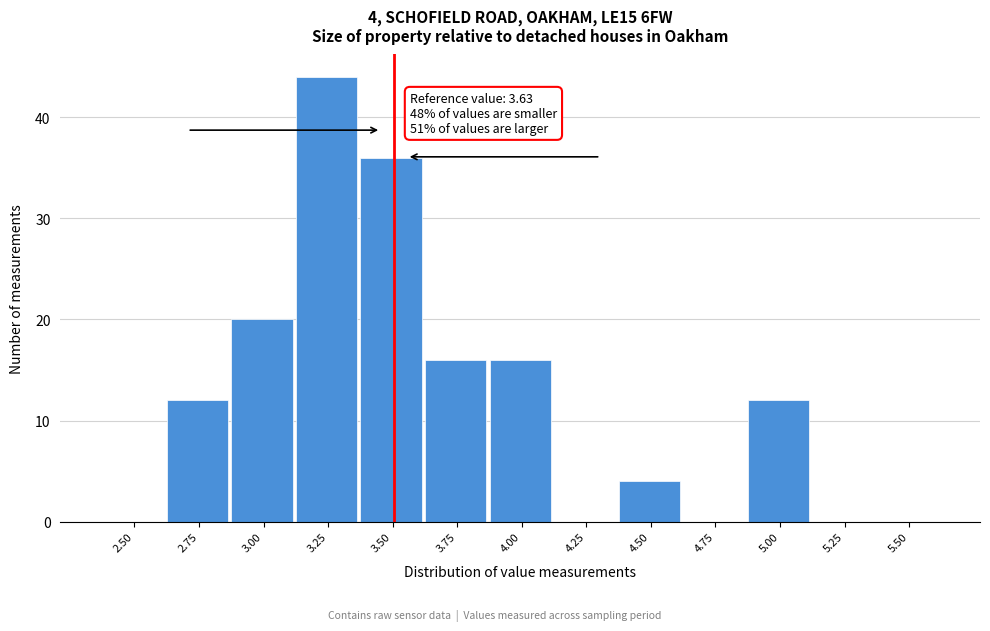

Reading right to left, what are all the values shown in this chart?

5.50=0	5.25=0	5.00=12	4.75=0	4.50=4	4.25=0	4.00=16	3.75=16	3.50=36	3.25=44	3.00=20	2.75=12	2.50=0